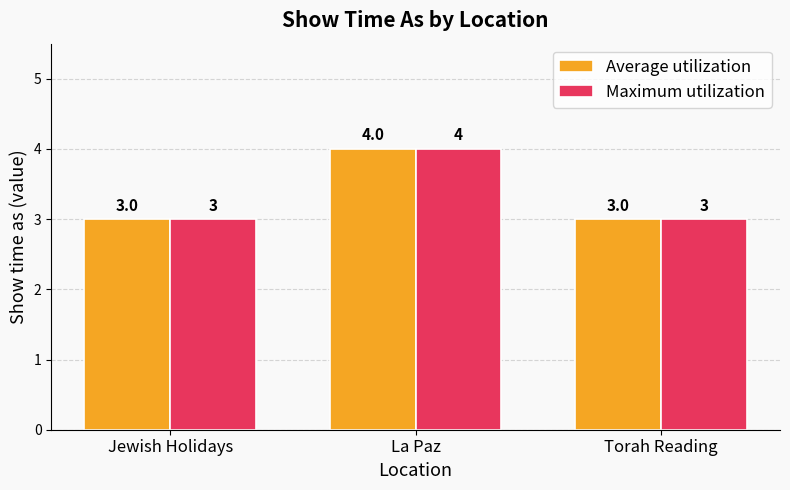

What is the difference between the maximum and minimum values in the Maximum utilization series?

1